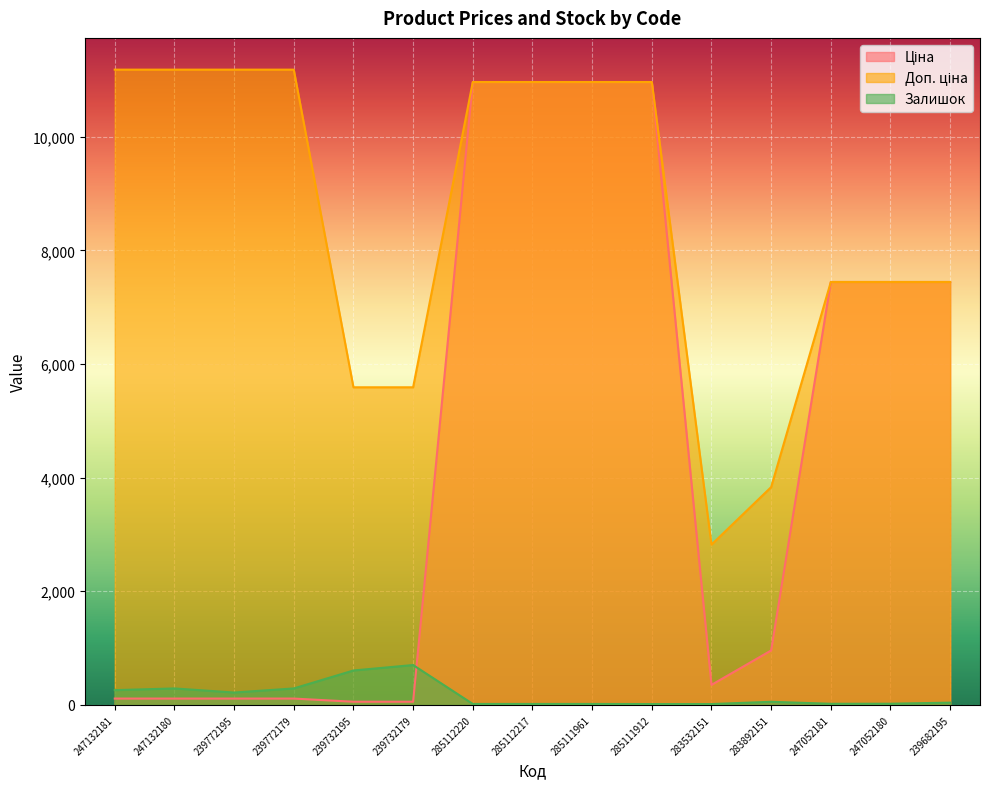

How many categories are shown in the chart?

15